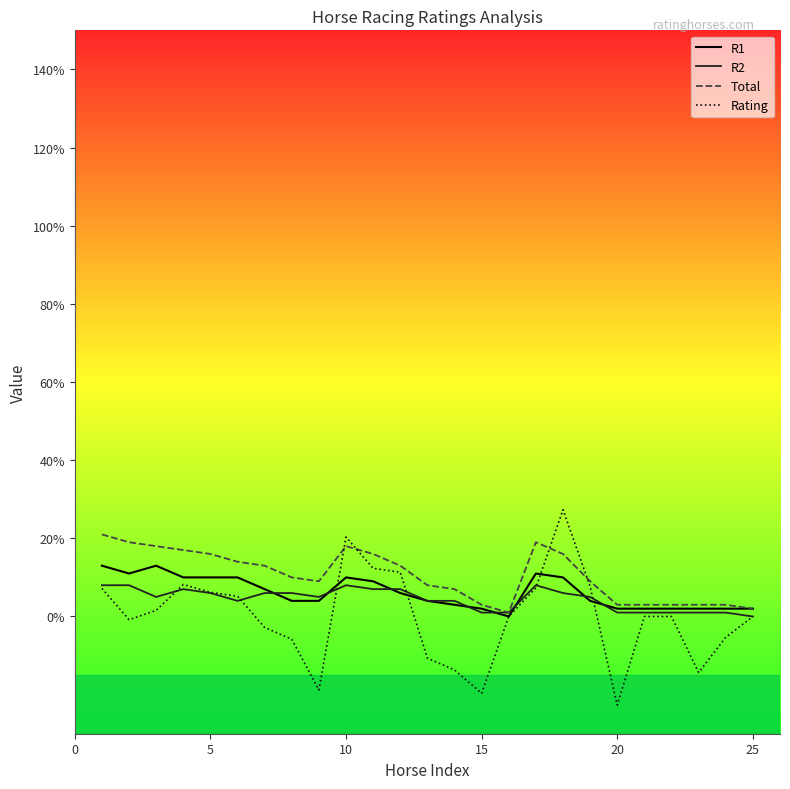

What is the highest value of the R1 series?

13.0